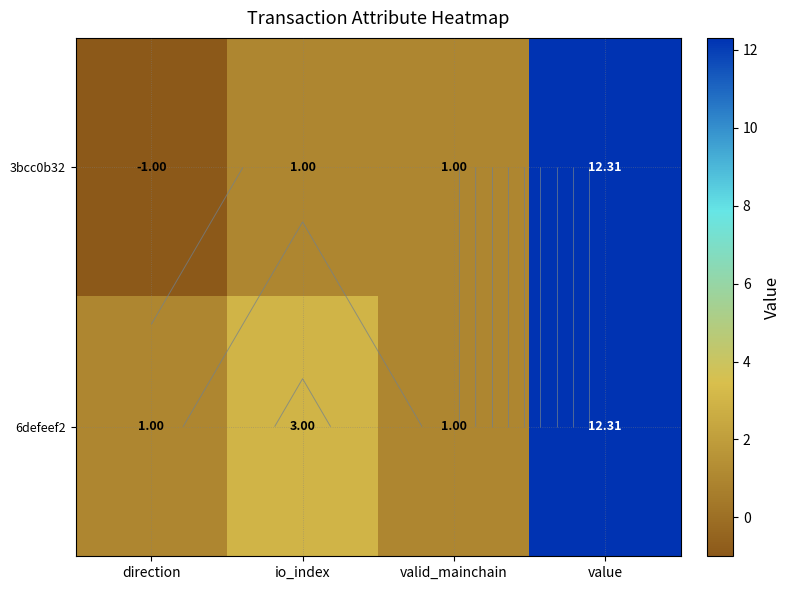

Which label corresponds to the smallest value in the chart?

direction